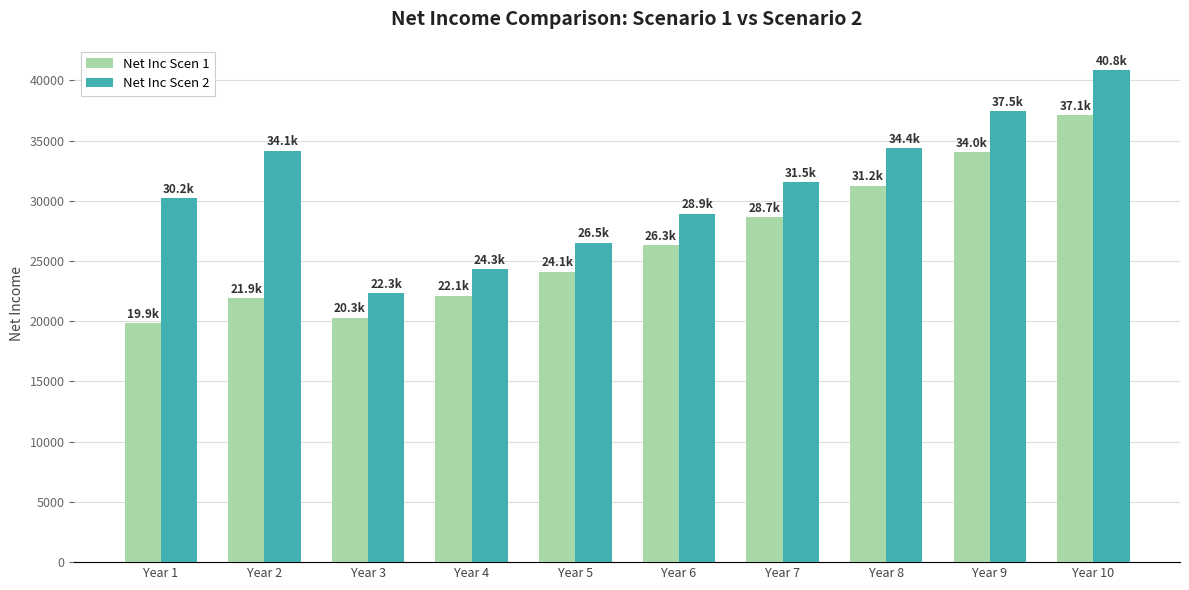

What are all the series names shown in the legend?

Net Inc Scen 1, Net Inc Scen 2